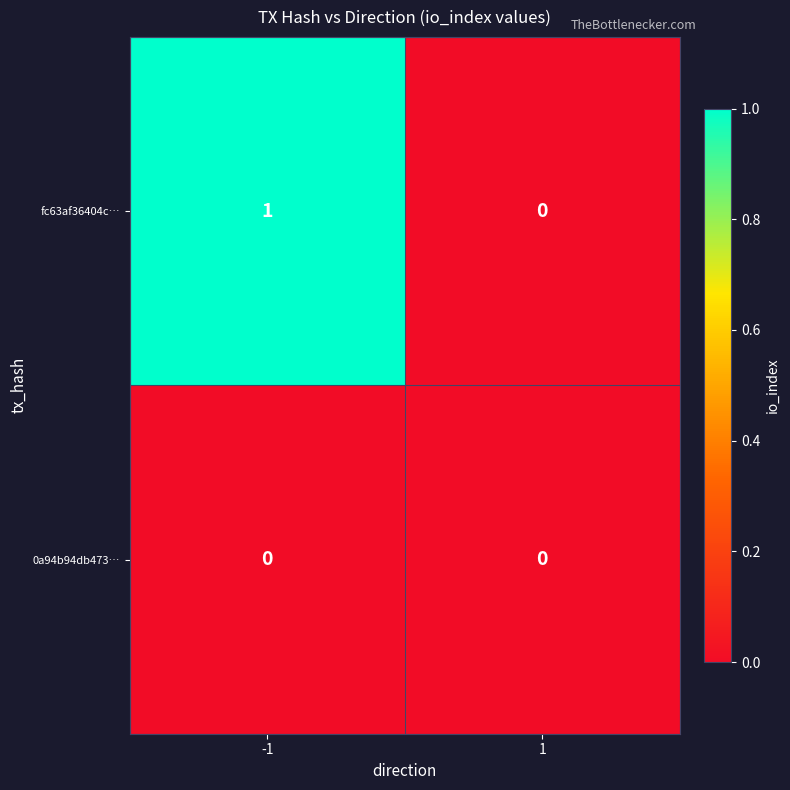

Reading left to right, list all the values displayed in this chart.

fc63af36404c…: 1	0
0a94b94db473…: 0	0